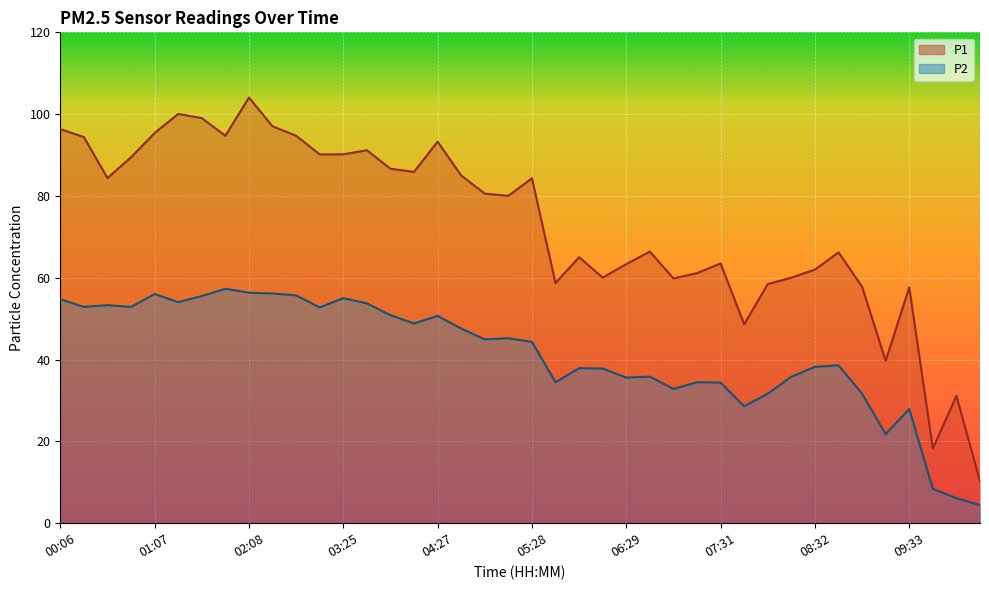

Reading left to right, extract all data points from this chart.

P1: 96.3	94.4	84.4	89.5	95.4	100.0	99.0	94.7	104.0	97.0	94.7	90.2	90.2	91.2	86.7	85.9	93.3	85.0	80.6	80.0	84.3	58.7	65.0	60.0	63.4	66.4	59.9	61.1	63.5	48.6	58.5	60.0	62.0	66.2	57.8	39.7	57.7	18.3	31.1	10.3
P2: 54.8	52.9	53.3	52.9	56.0	54.0	55.5	57.3	56.4	56.1	55.7	52.8	55.0	53.8	50.9	48.8	50.7	47.6	45.0	45.2	44.3	34.5	37.9	37.8	35.6	35.9	32.8	34.5	34.4	28.6	31.6	35.8	38.2	38.6	31.7	21.8	27.9	8.4	6.1	4.4